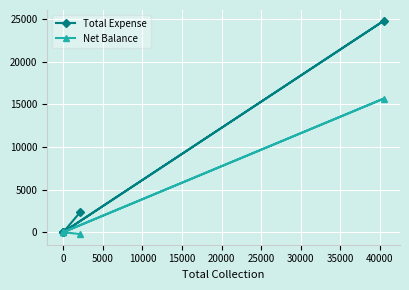

How many values in Net Balance are below zero?

1